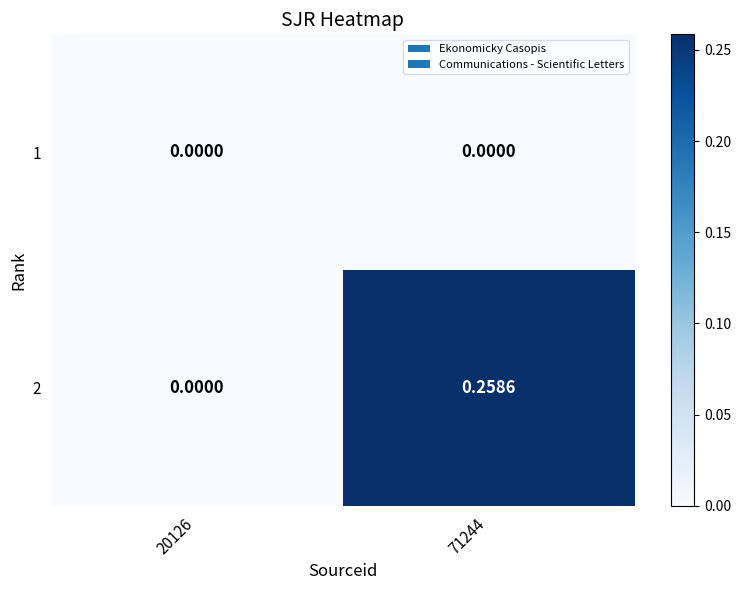

At which category does the chart reach its peak across all series?

71244